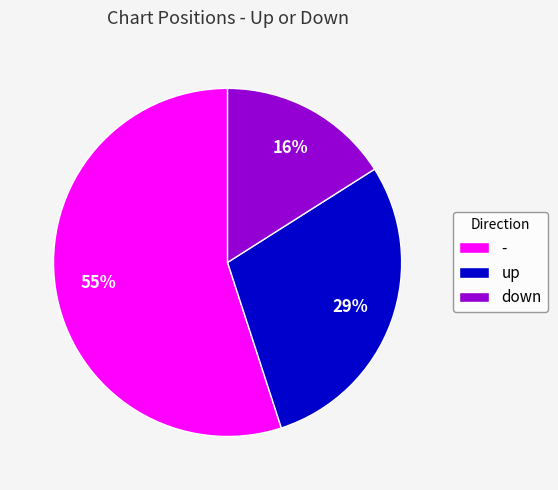

To the nearest percent, what is the combined percentage of - and up?

84%